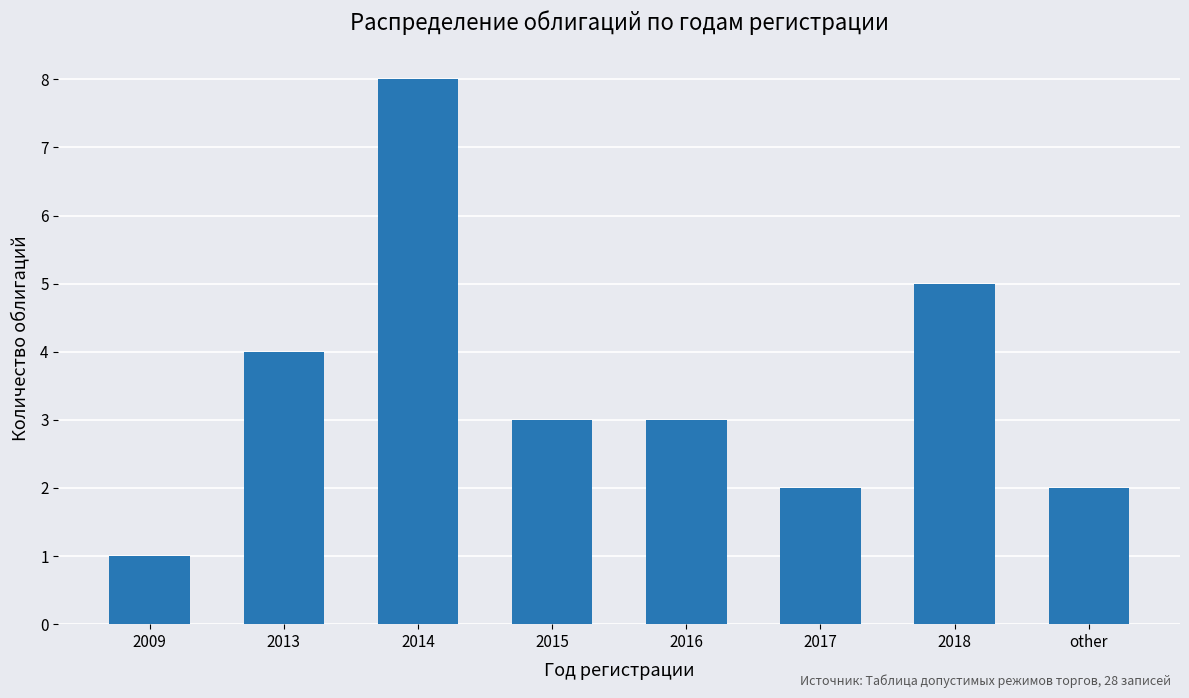

At which label does the data first exceed 3?

2013